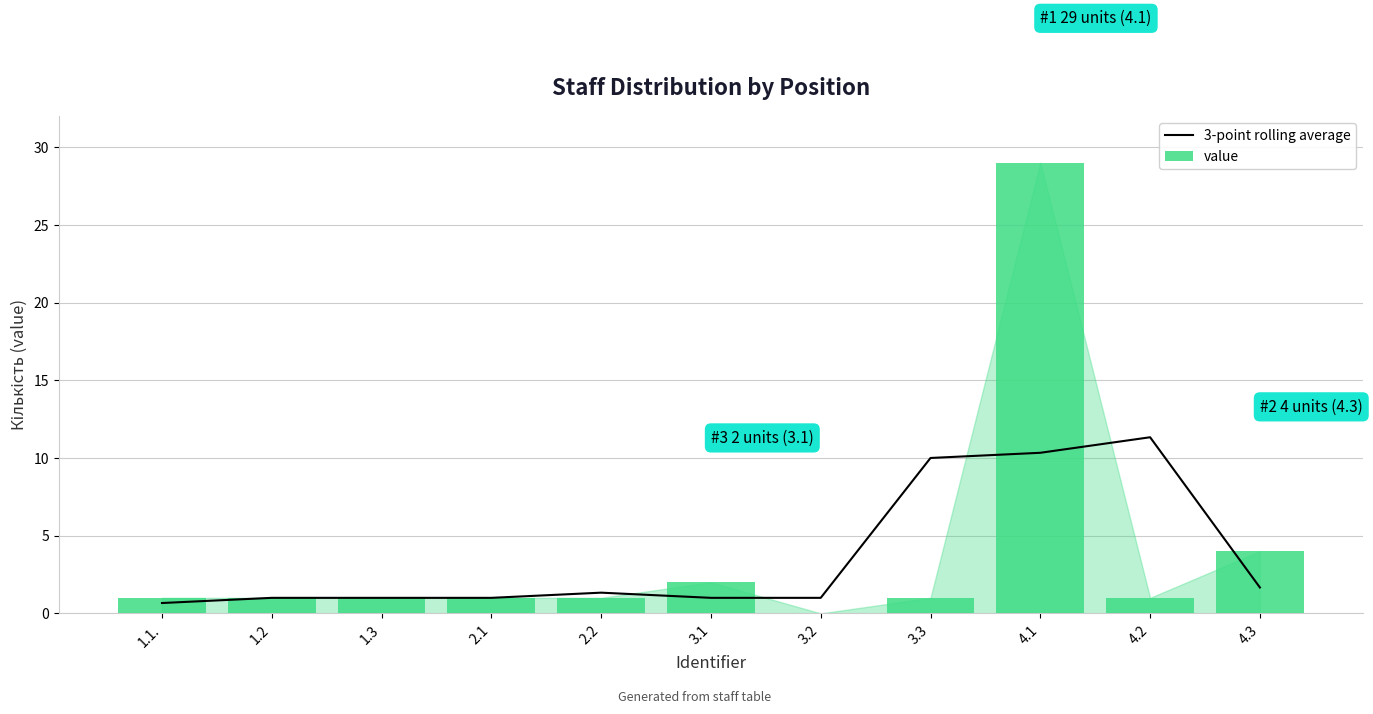

At which label is value closest to 14?

4.3